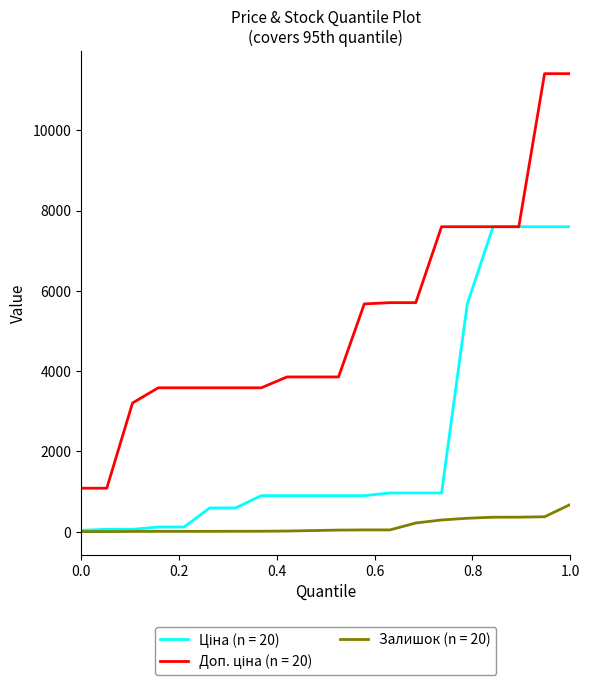

What is the maximum value shown in the chart?

11410.0